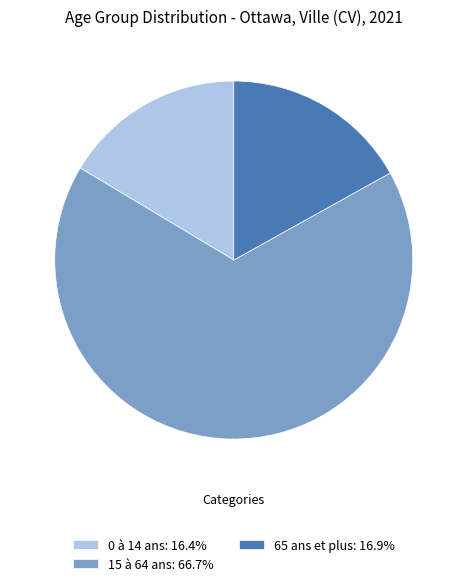

Does any single category account for the majority?

Yes